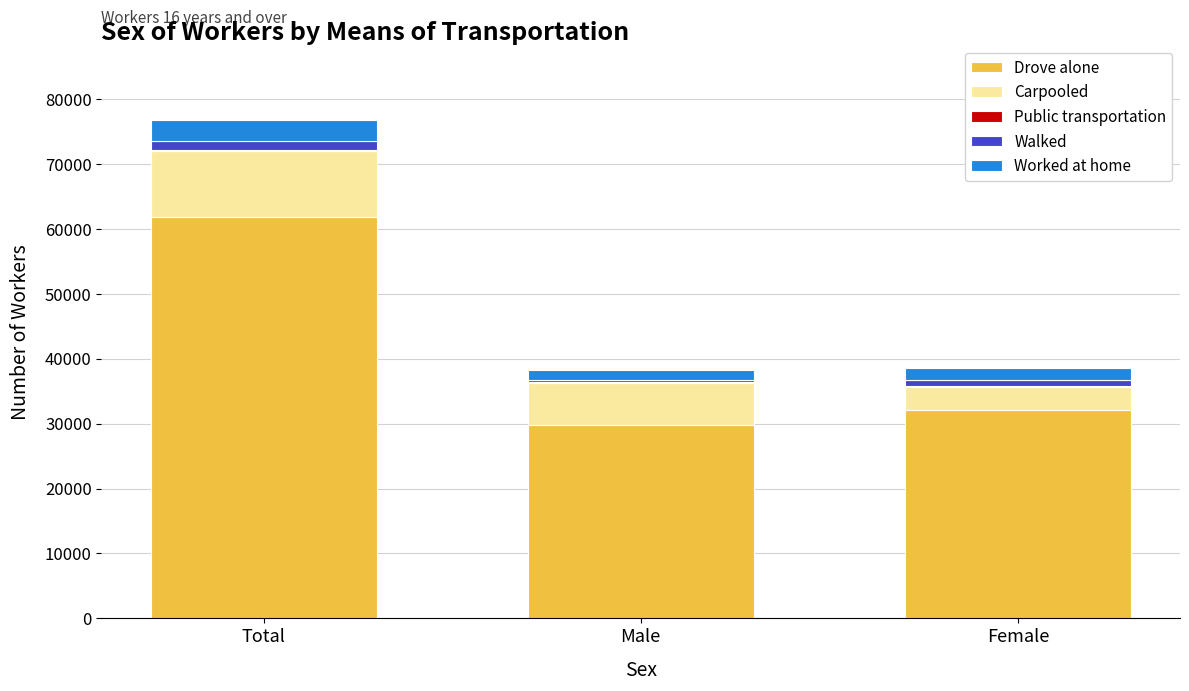

What is the sum of all Drove alone values?

123732